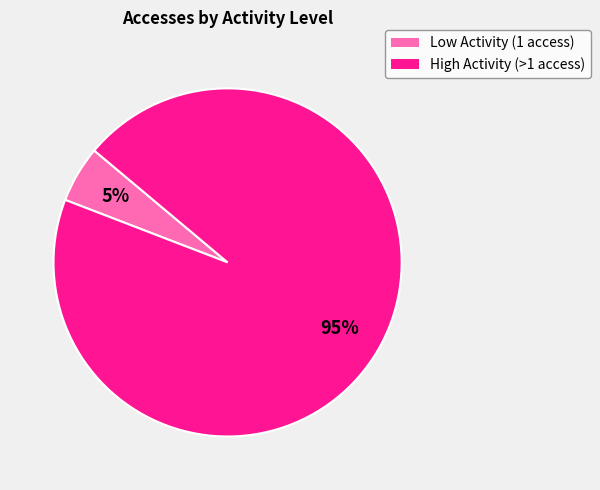

Does any single category account for the majority?

Yes